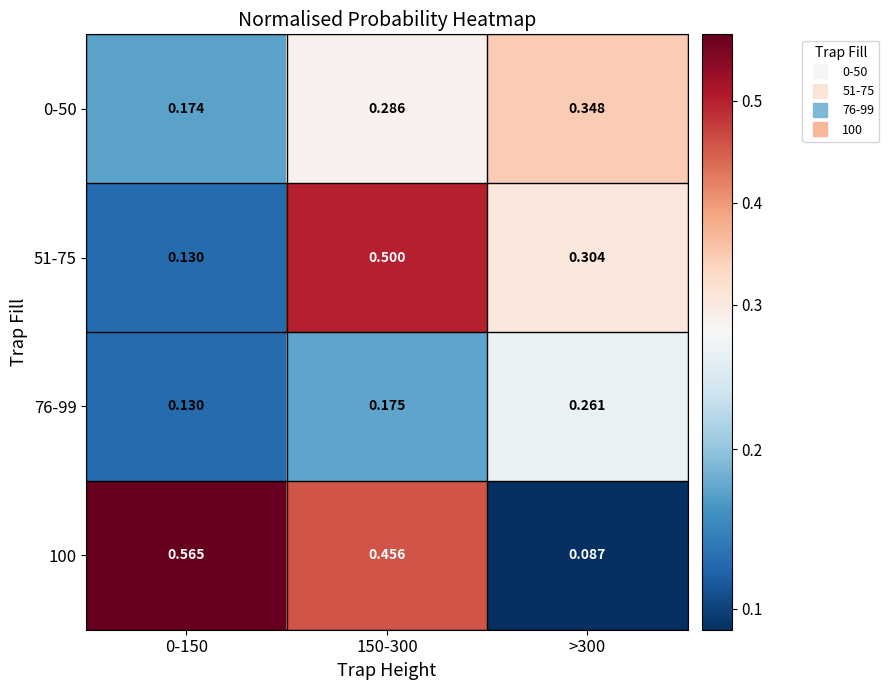

Which series has the largest total across all categories?

100